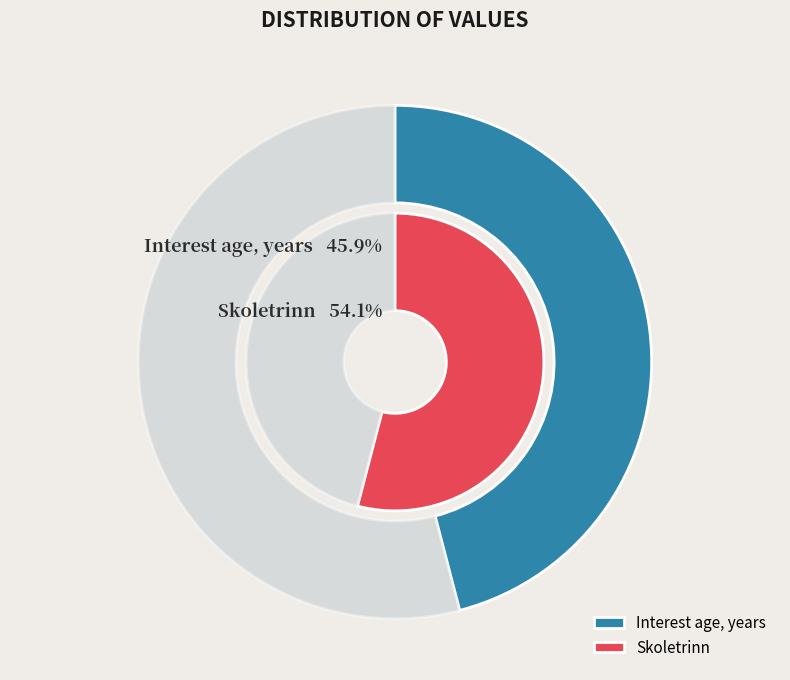

Which slice represents more than half of the pie?

Skoletrinn